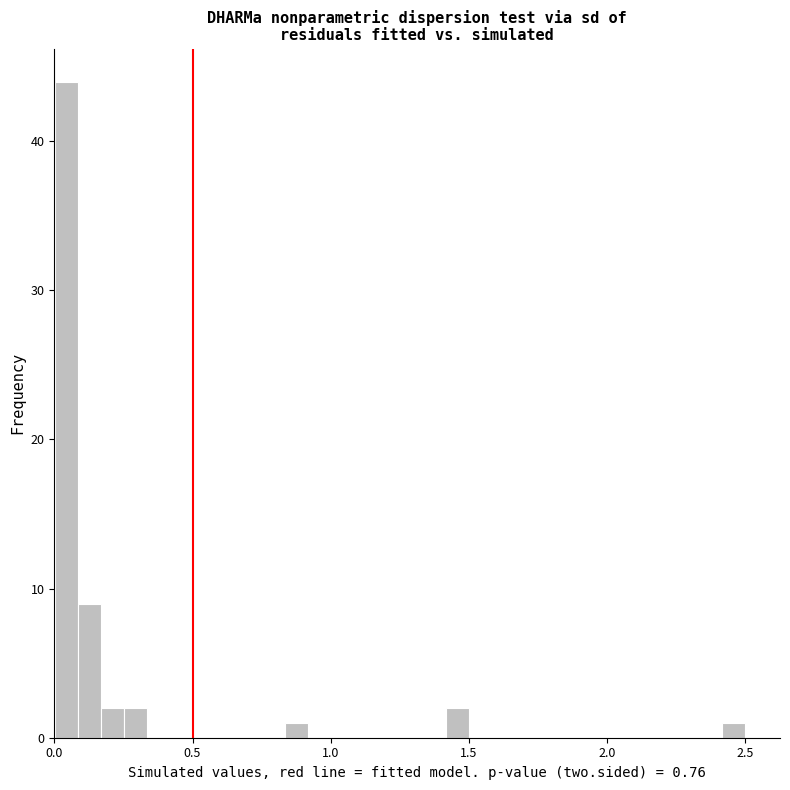

Around what value on the x-axis is the tallest bar? Give the approximate position of its centre, as read against the axis.

0.05